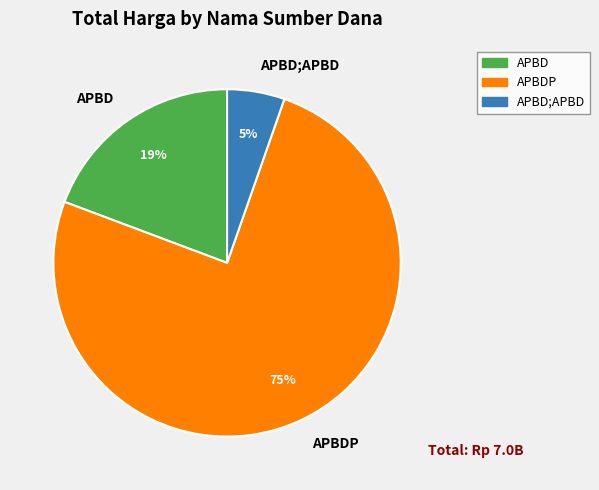

Do APBD and APBDP together represent more than half of the pie?

Yes